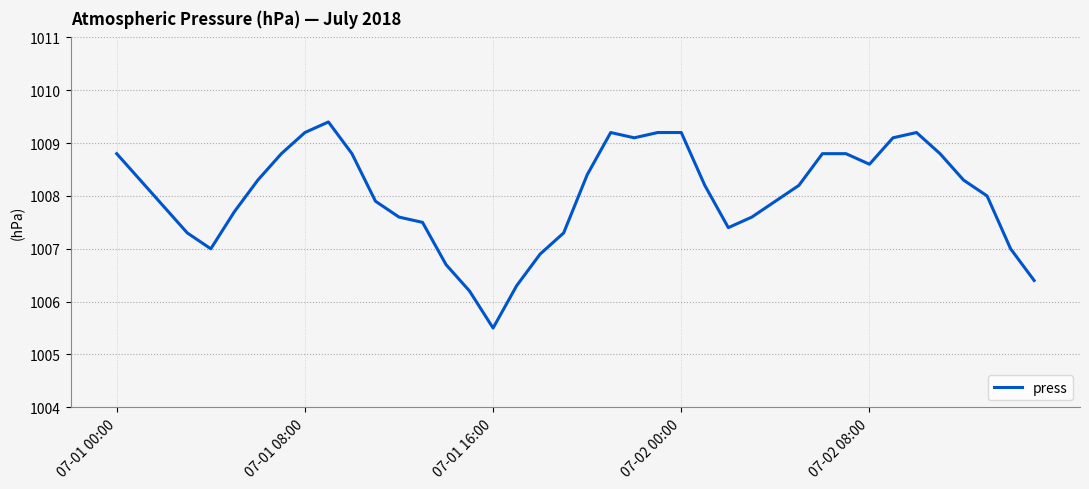

What is the maximum value shown in the chart?

1009.4